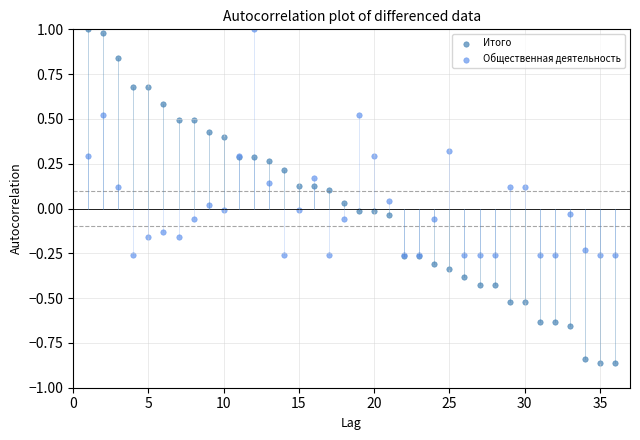

Which series reaches the minimum Y coordinate?

Итого